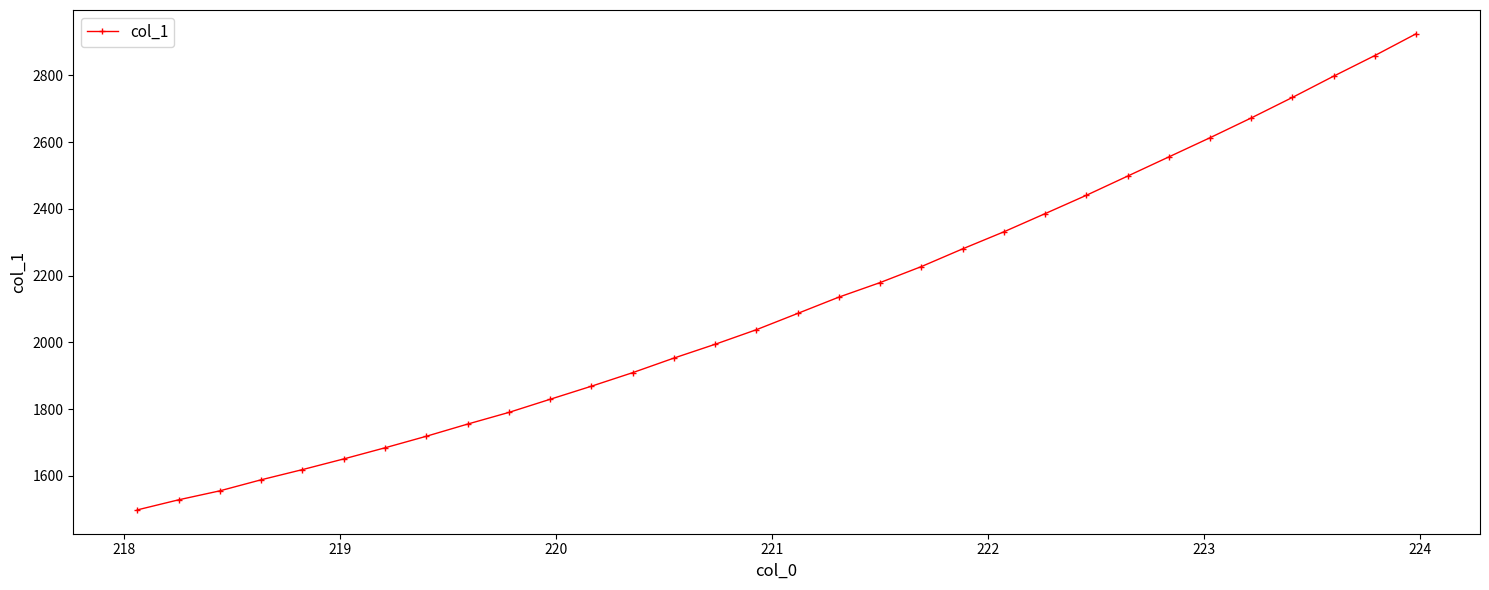

What is the value of the 18th point from the left?

2135.6